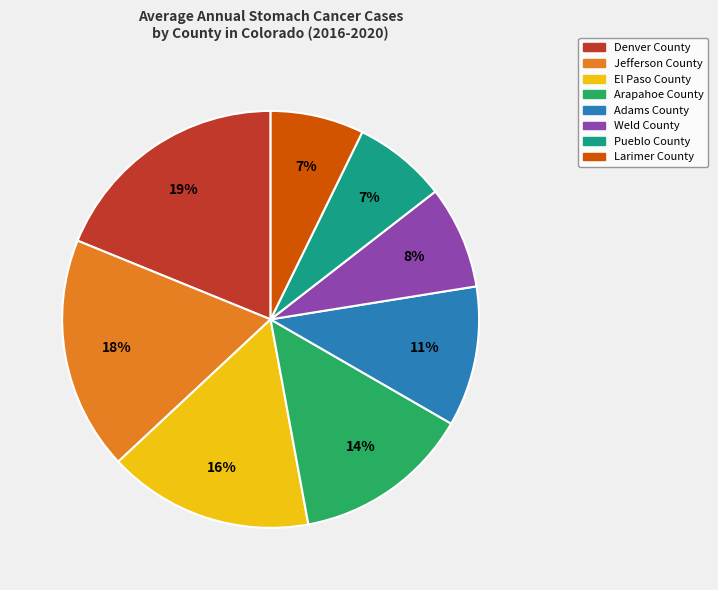

Does Larimer County account for over 50% of the chart?

No